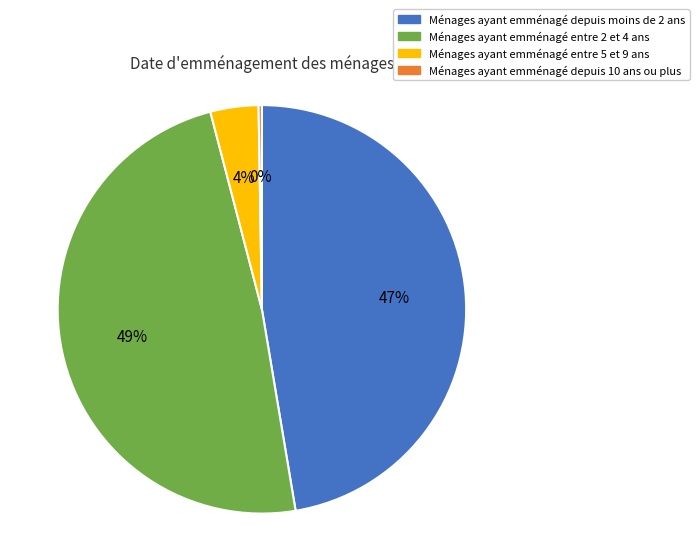

What is the largest slice in the pie chart?

Ménages ayant emménagé entre 2 et 4 ans